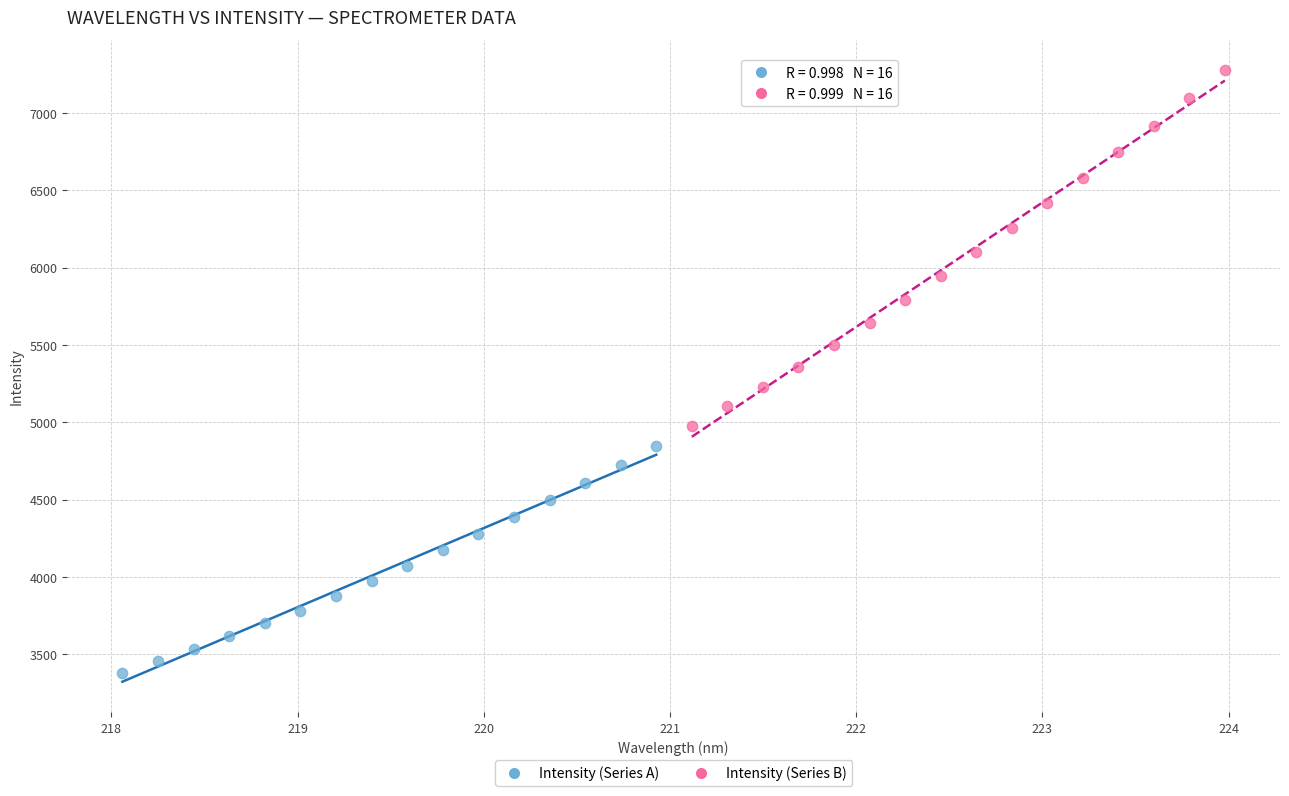

Which series reaches the maximum Y coordinate?

Intensity (Series B)